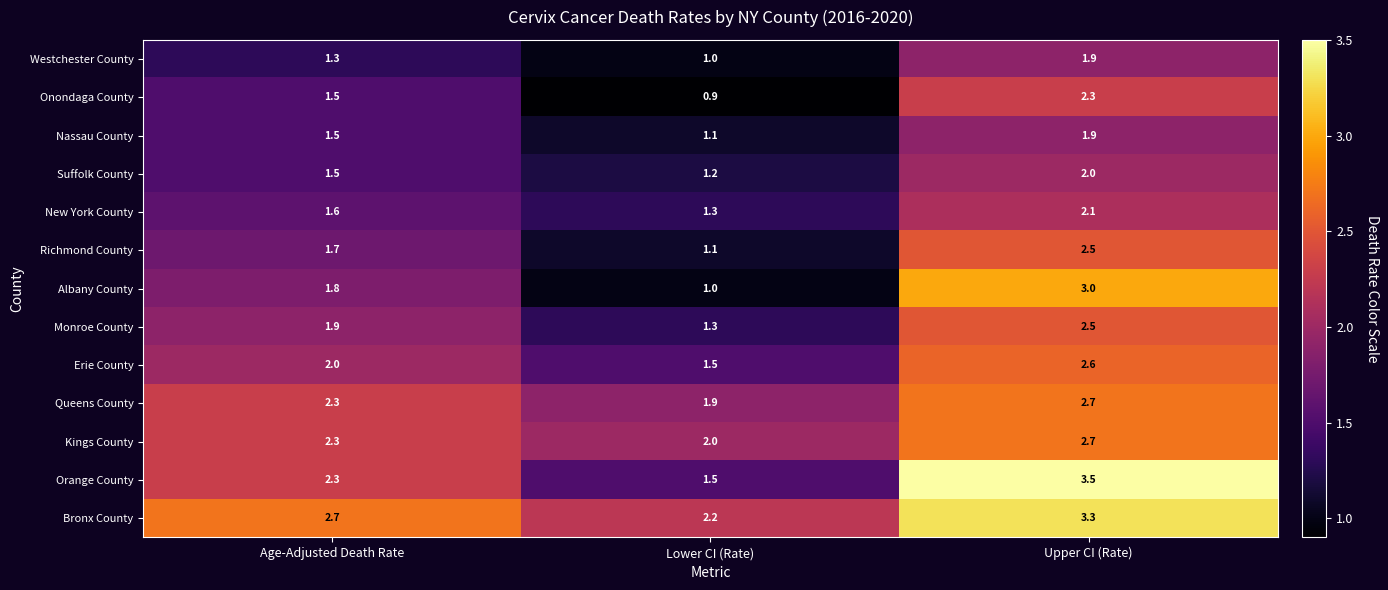

At which label is Westchester County closest to 1?

Lower CI (Rate)